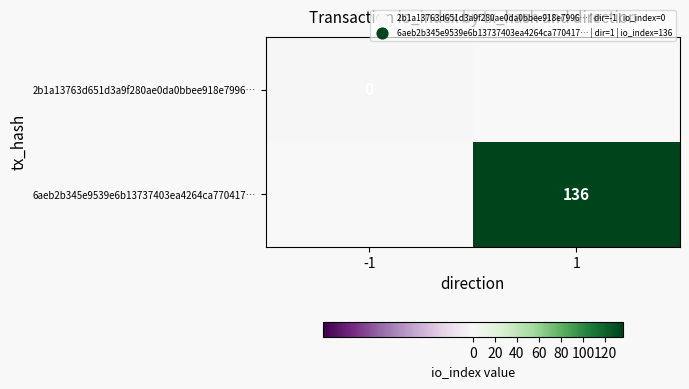

List the labels in order of 6aeb2b345e9539e6b13737403ea4264ca770417… value, smallest first.

-1, 1